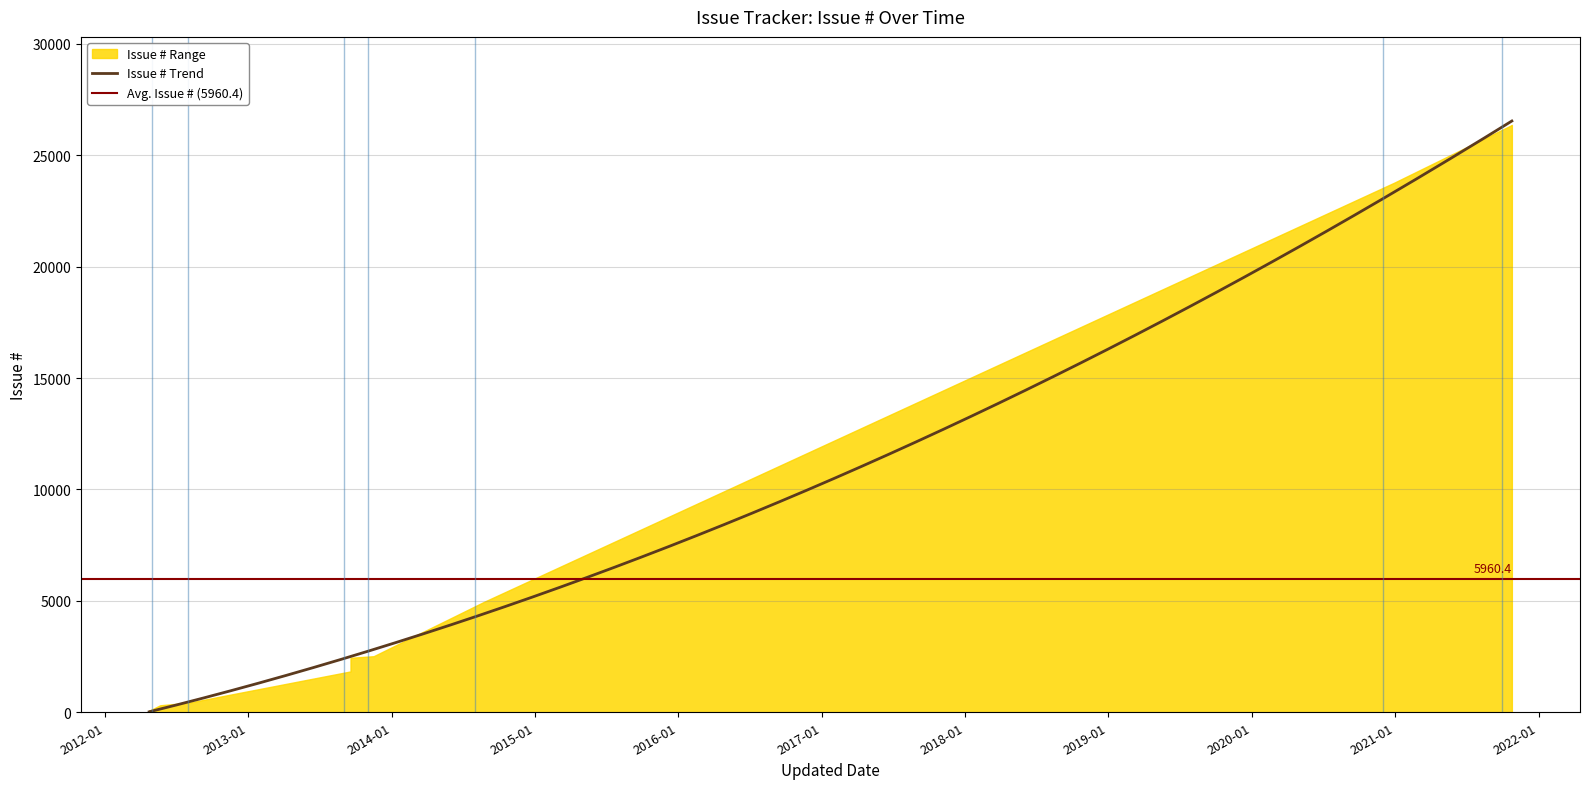

List the labels in order of value, smallest first.

2012-04-23, 2012-04-23, 2012-04-23, 2012-04-23, 2012-04-23, 2012-04-23, 2012-05-21, 2012-08-02, 2013-09-18, 2013-09-18, 2013-11-16, 2014-08-25, 2020-12-30, 2021-10-25, 2021-10-25